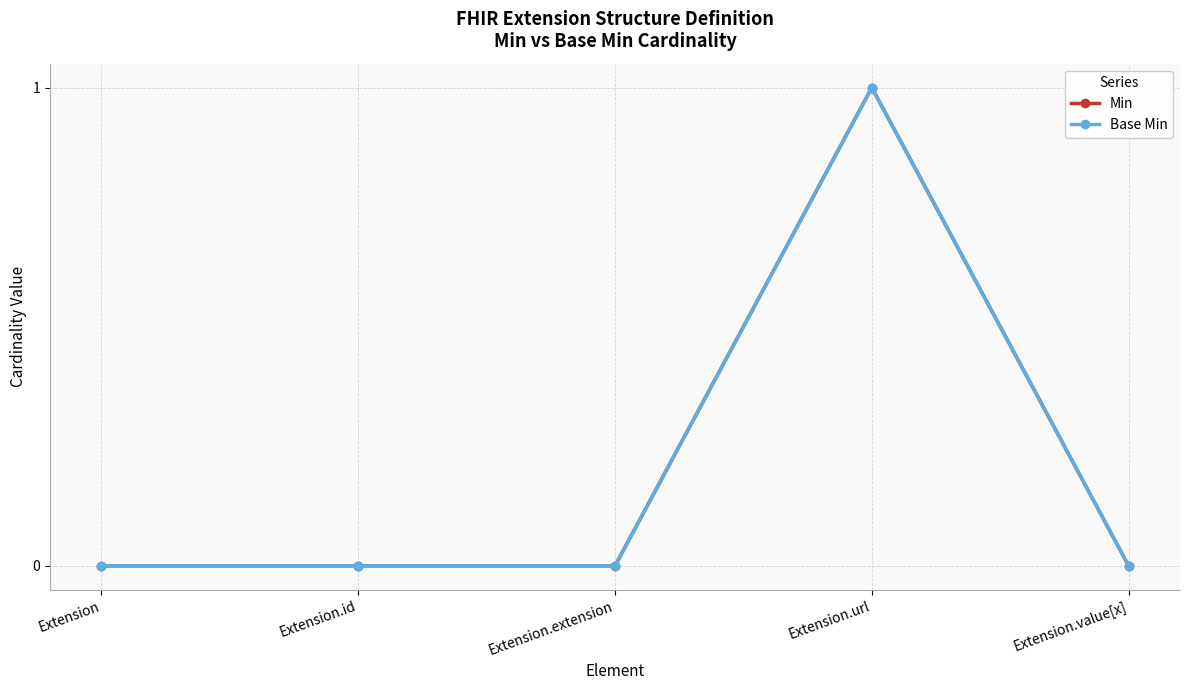

What is the sum of the Base Min values at Extension.url and Extension.value[x]?

1